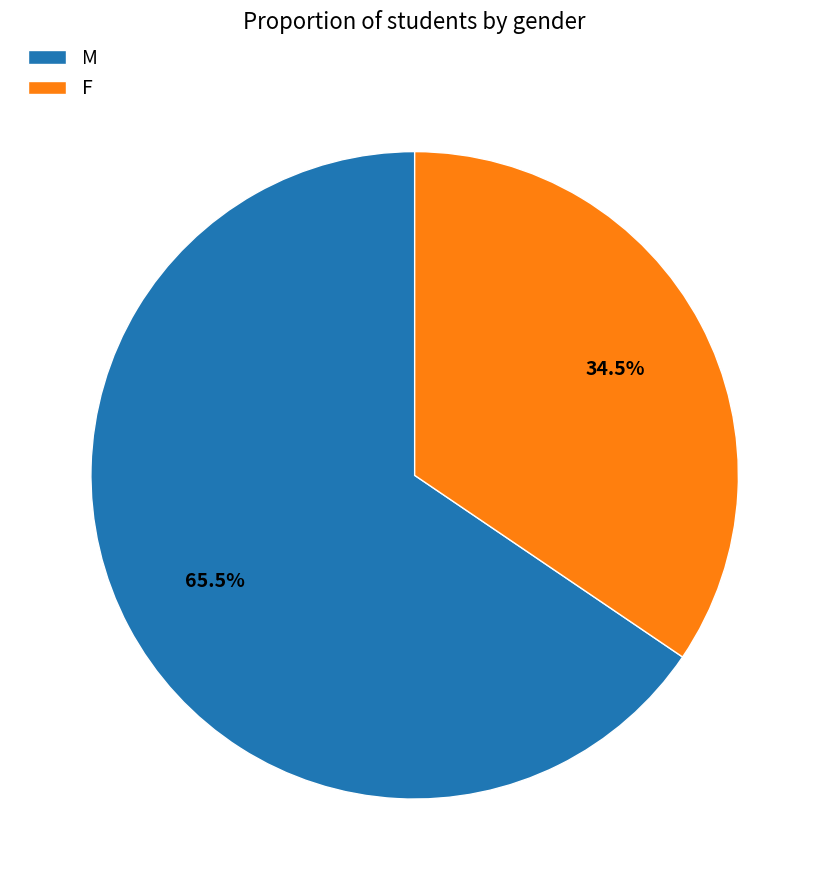

Rank the categories by value from lowest to highest.

F, M